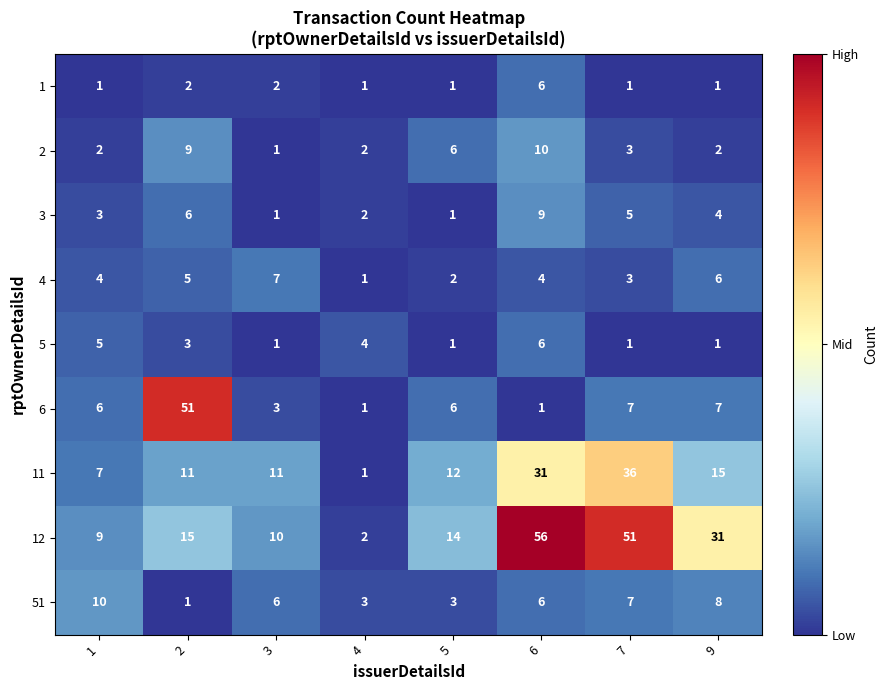

The 11 series shows 1 at 4. True or false?

True